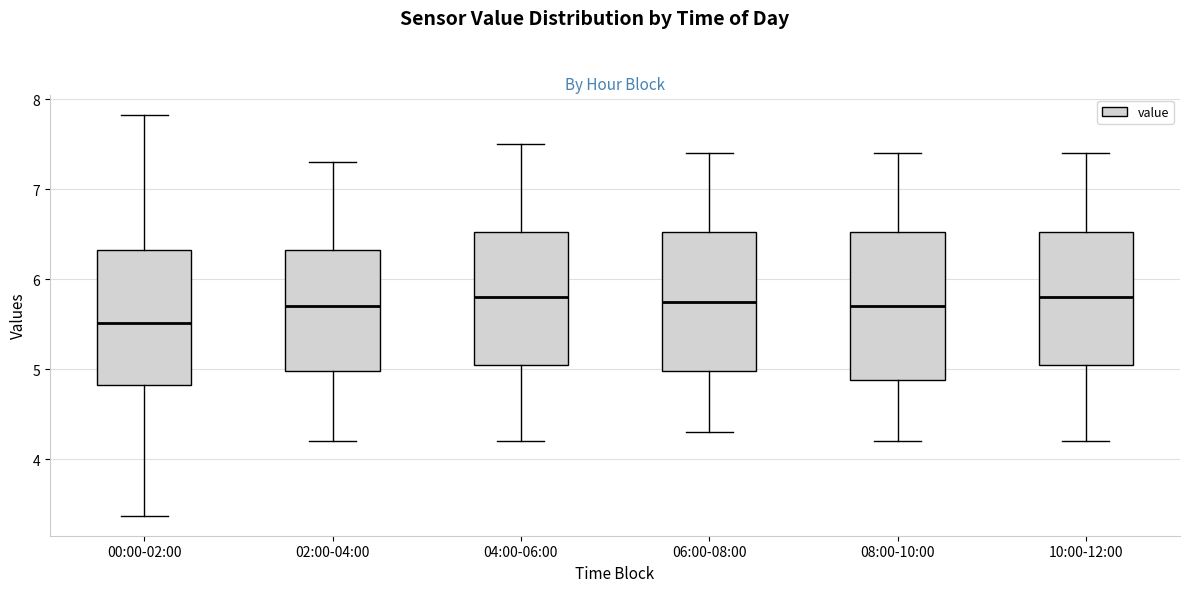

Where does the lower whisker of the box for 00:00-02:00 end on the y-axis? The values are not printed on the chart, so give them approximately, as read against the axis.

3.4